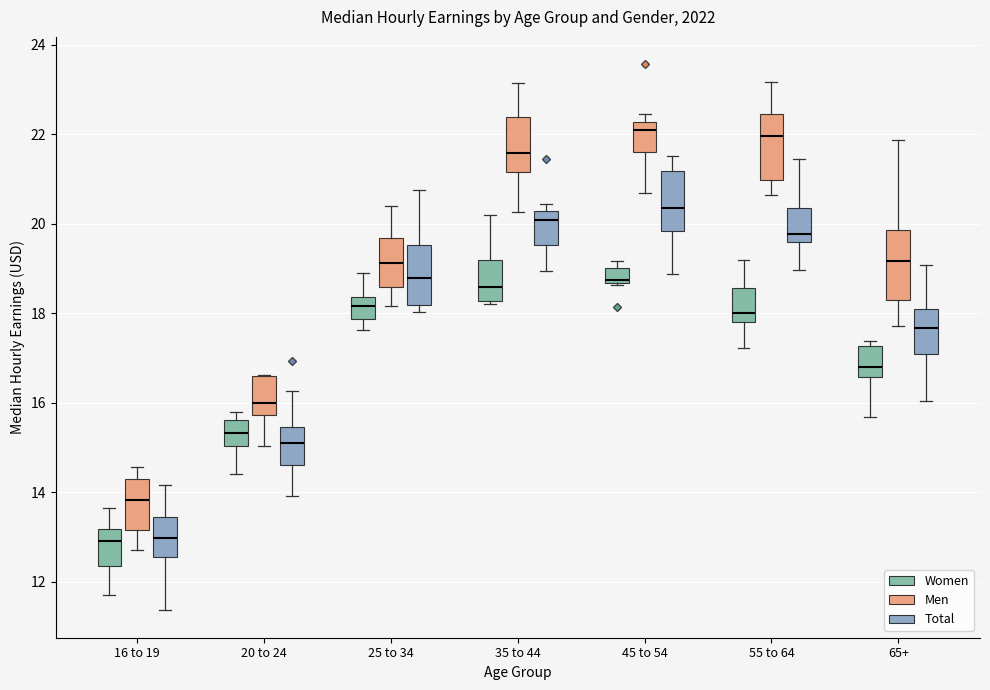

Reading left to right, transcribe this box plot: for each box, give where its median line is, the range the box spans, and where its two whiskers end, as read against the y-axis. The values are not printed on the chart, so give them approximately, as read against the axis.

16 to 19 (Women): median 12.8, box 12.4 to 13.2, whiskers 11.8 to 13.6
16 to 19 (Men): median 13.8, box 13.2 to 14.4, whiskers 12.8 to 14.6
16 to 19 (Total): median 13.0, box 12.6 to 13.4, whiskers 11.4 to 14.2
20 to 24 (Women): median 15.4, box 15.0 to 15.6, whiskers 14.4 to 15.8
20 to 24 (Men): median 16.0, box 15.8 to 16.6, whiskers 15.0 to 16.6
20 to 24 (Total): median 15.2, box 14.6 to 15.4, whiskers 14.0 to 16.2
25 to 34 (Women): median 18.2, box 17.8 to 18.4, whiskers 17.6 to 19.0
25 to 34 (Men): median 19.2, box 18.6 to 19.6, whiskers 18.2 to 20.4
25 to 34 (Total): median 18.8, box 18.2 to 19.6, whiskers 18.0 to 20.8
35 to 44 (Women): median 18.6, box 18.2 to 19.2, whiskers 18.2 (just below the box's lower edge) to 20.2
35 to 44 (Men): median 21.6, box 21.2 to 22.4, whiskers 20.2 to 23.2
35 to 44 (Total): median 20.0, box 19.6 to 20.2, whiskers 19.0 to 20.4
45 to 54 (Women): median 18.8, box 18.6 to 19.0, whiskers 18.6 to 19.2
45 to 54 (Men): median 22.0, box 21.6 to 22.2, whiskers 20.6 to 22.4
45 to 54 (Total): median 20.4, box 19.8 to 21.2, whiskers 18.8 to 21.6
55 to 64 (Women): median 18.0, box 17.8 to 18.6, whiskers 17.2 to 19.2
55 to 64 (Men): median 22.0, box 21.0 to 22.4, whiskers 20.6 to 23.2
55 to 64 (Total): median 19.8, box 19.6 to 20.4, whiskers 19.0 to 21.4
65+ (Women): median 16.8, box 16.6 to 17.2, whiskers 15.6 to 17.4
65+ (Men): median 19.2, box 18.4 to 19.8, whiskers 17.8 to 21.8
65+ (Total): median 17.6, box 17.0 to 18.0, whiskers 16.0 to 19.0